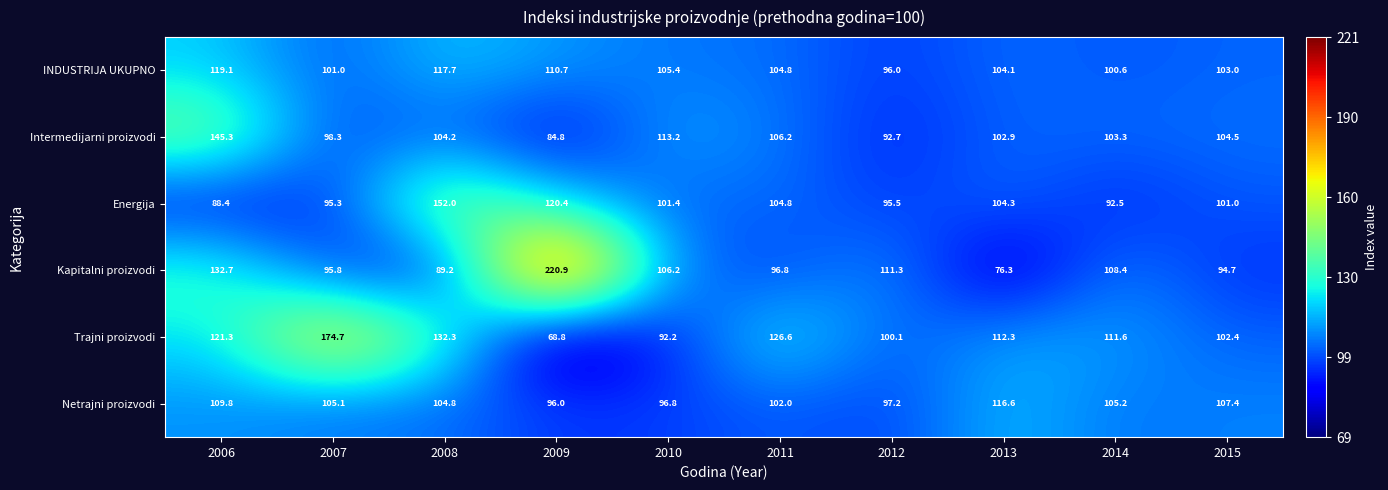

At which label does INDUSTRIJA UKUPNO first exceed 104?

2006